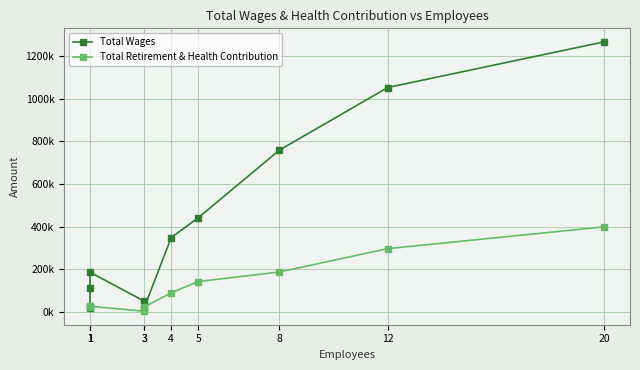

List the series in order of their peak value, lowest first.

Total Retirement & Health Contribution, Total Wages